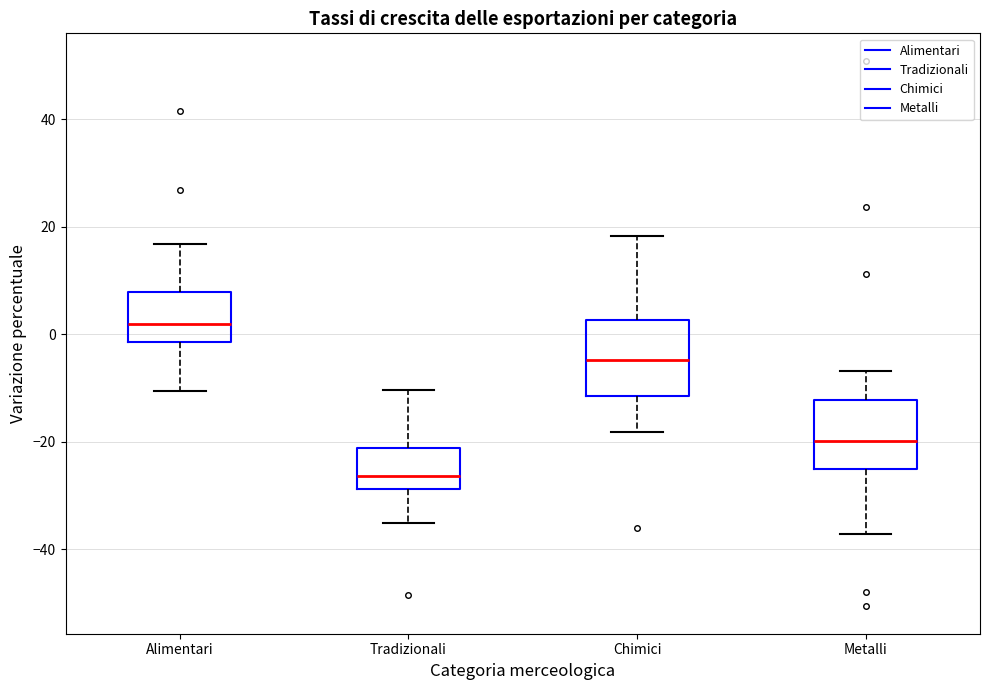

Which box's median line is the highest?

Alimentari